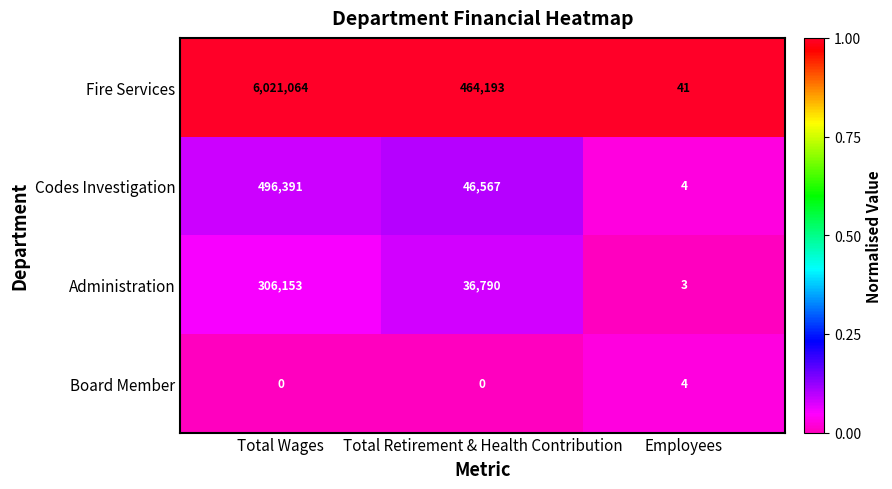

What is the total value across all series at Total Wages?

6823608